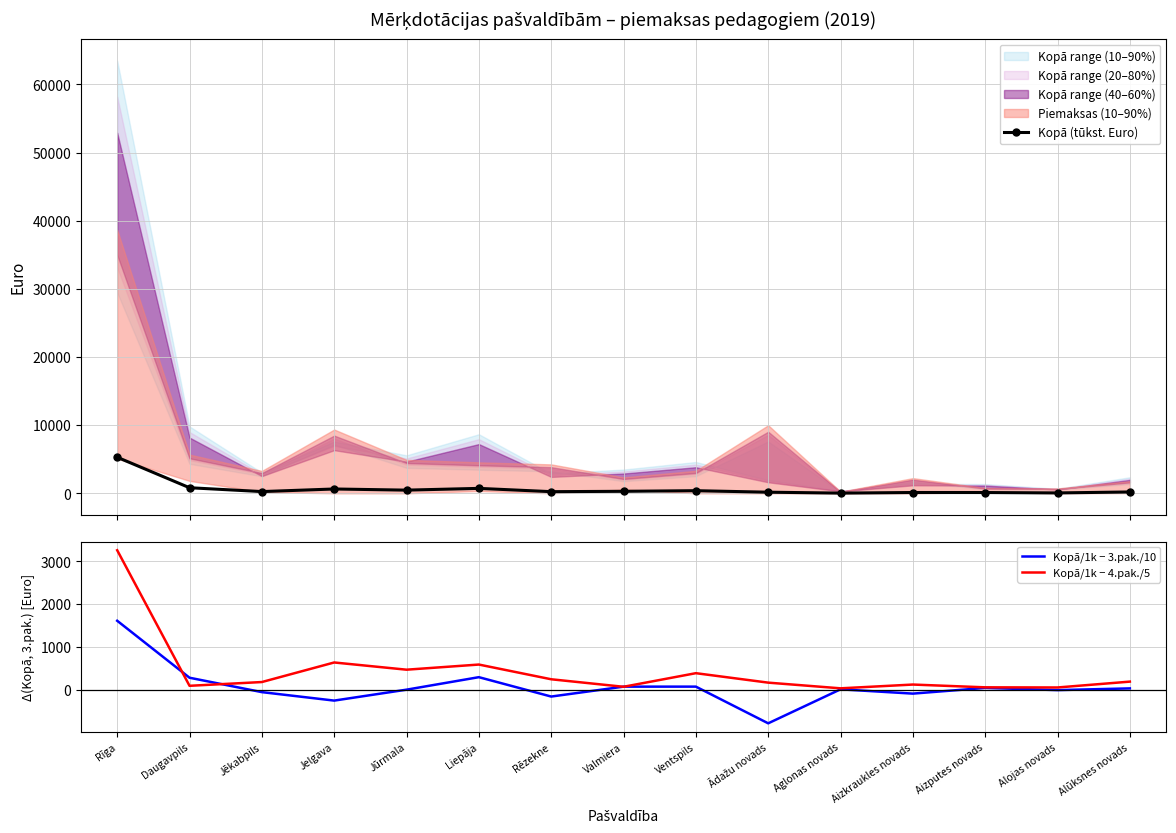

What is the difference between the Kopā (tūkst. Euro) values at Aizkraukles novads and Rīga?

5173.9